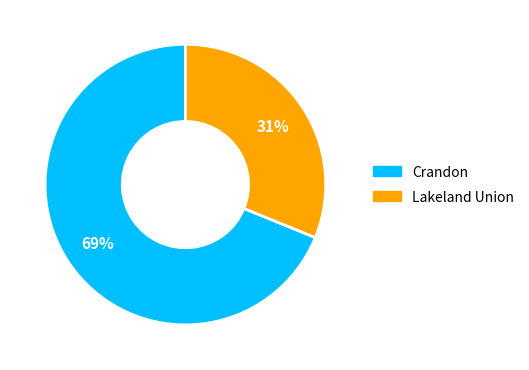

Rank the categories by value from highest to lowest.

Crandon, Lakeland Union